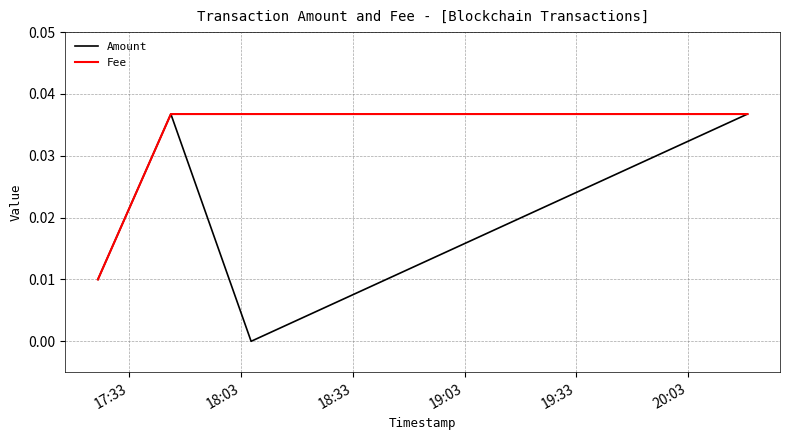

Which series has the widest spread of values?

Amount